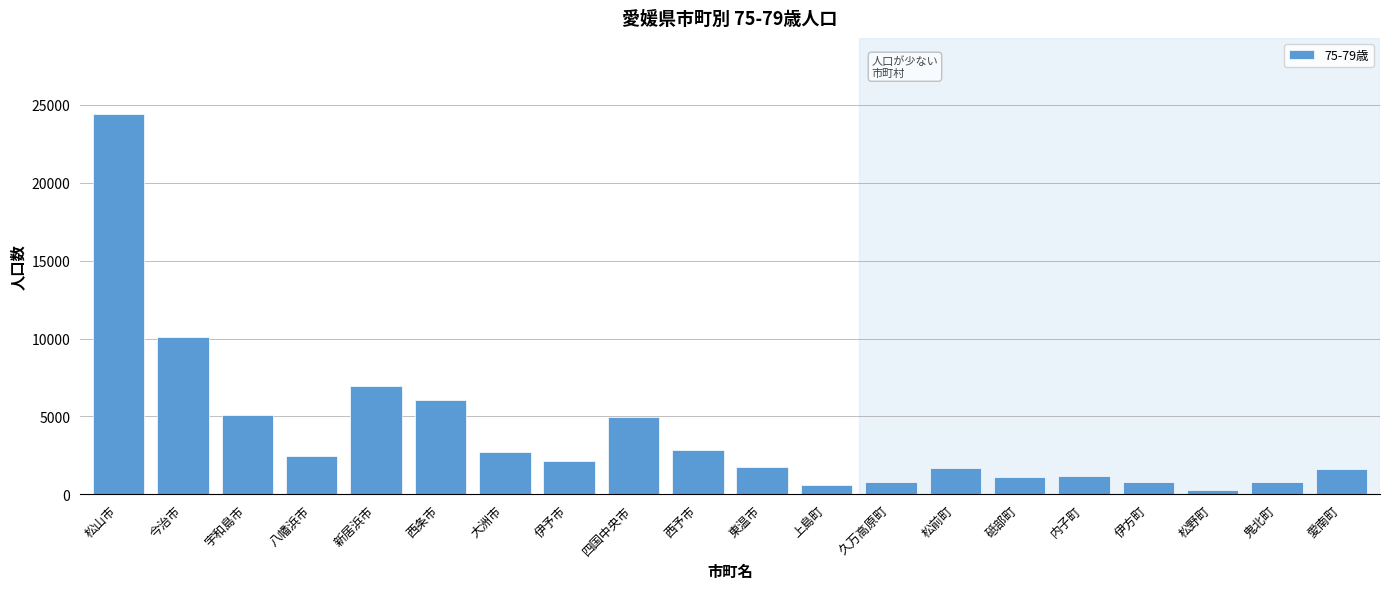

What is the label of the 17th bar from the right?

八幡浜市